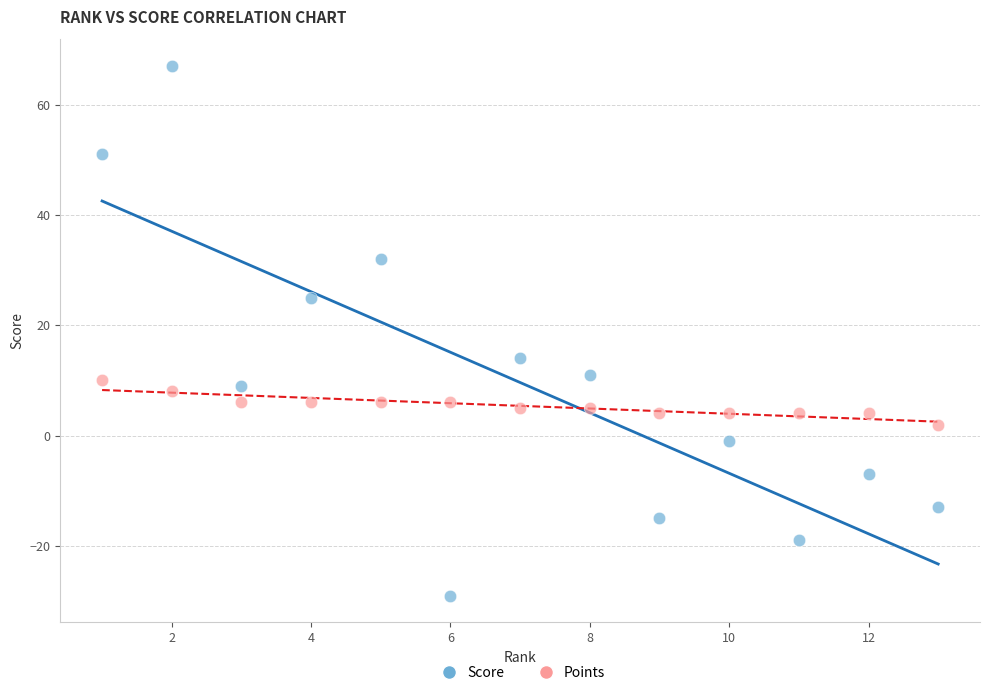

Across all data points, what is the range of X values (max minus min)?

12